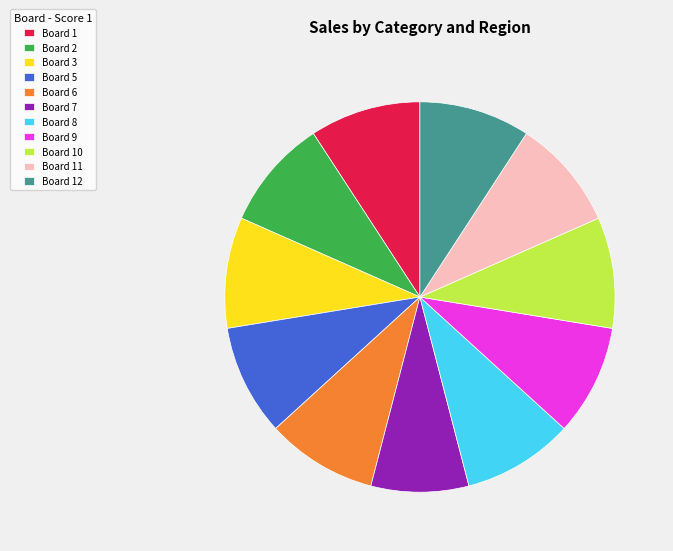

True or false: Board 9 accounts for 3% of the total.

False